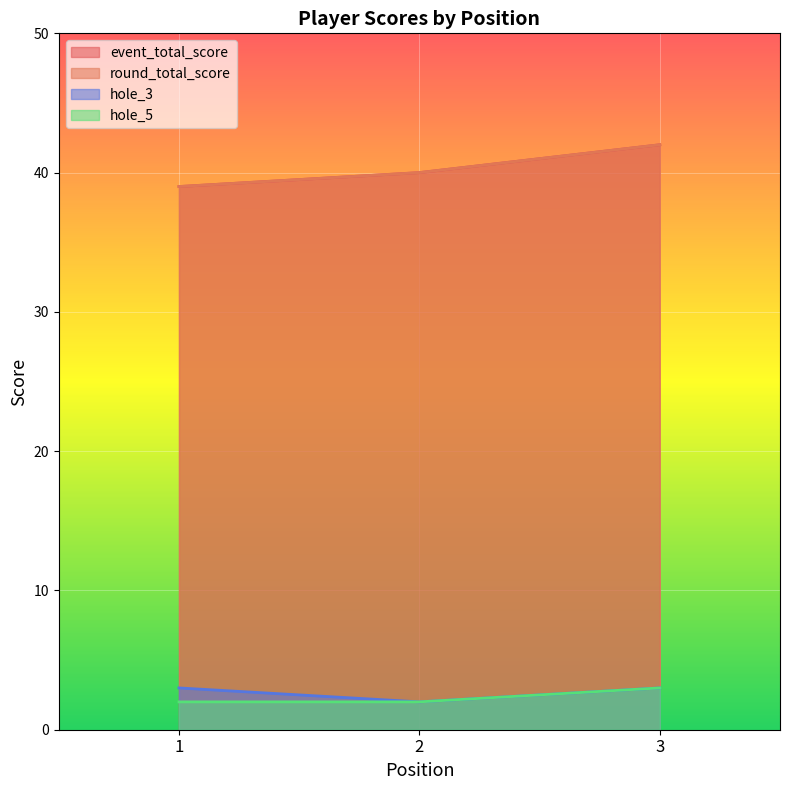

Reading left to right, transcribe all the data shown in this chart.

event_total_score: 39	40	42
round_total_score: 39	40	42
hole_3: 3	2	3
hole_5: 2	2	3